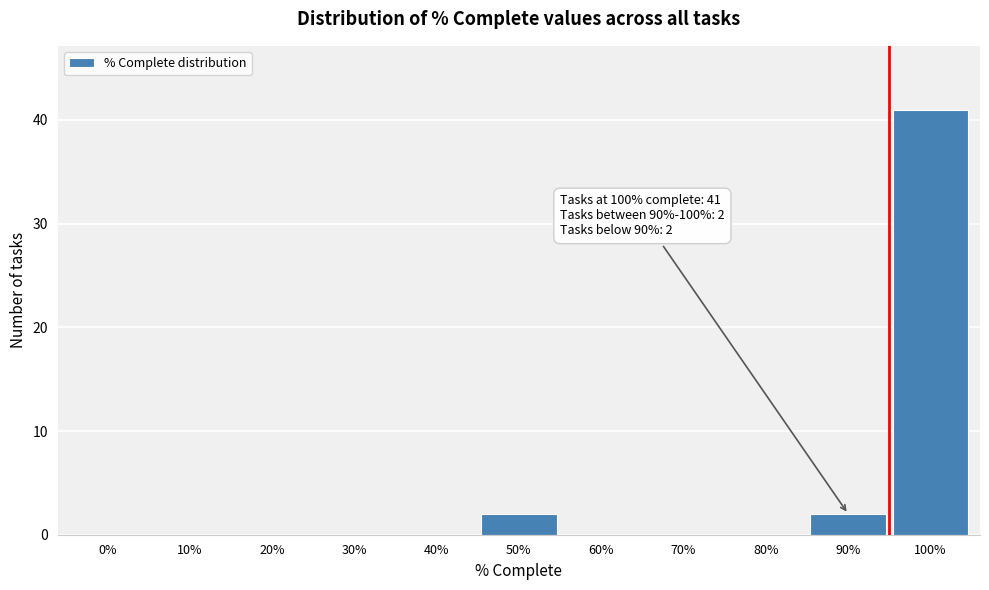

Reading left to right, transcribe all the data shown in this chart.

0%=0	10%=0	20%=0	30%=0	40%=0	50%=2	60%=0	70%=0	80%=0	90%=2	100%=41